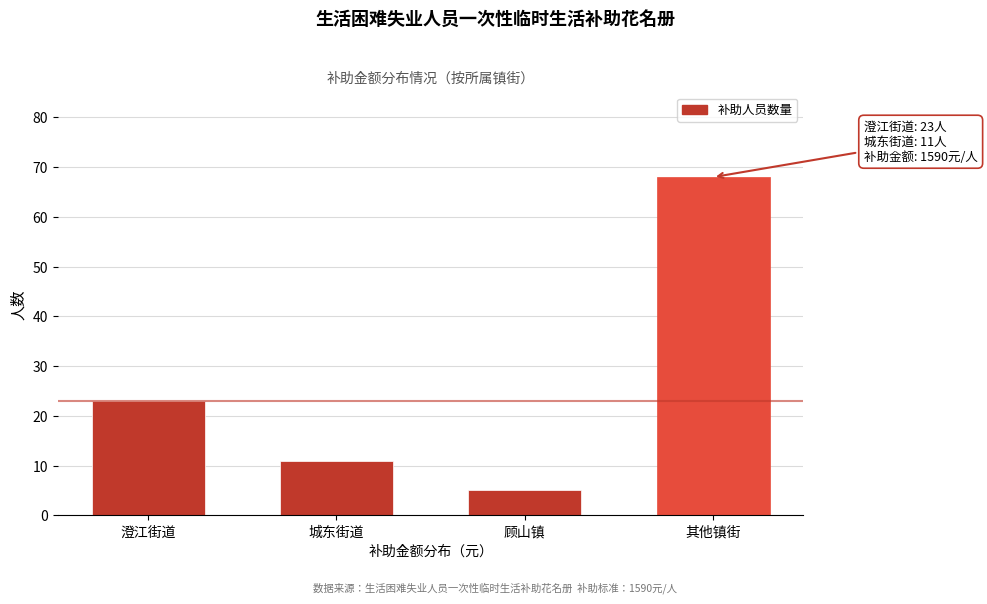

Reading left to right, transcribe all the data shown in this chart.

23	11	5	68